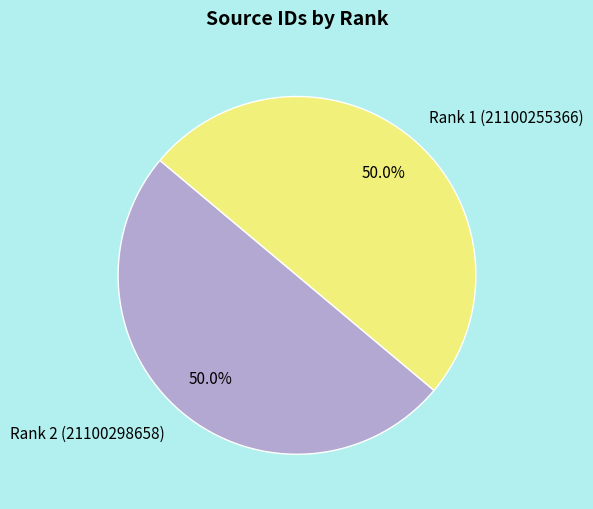

What is the ratio of the value at Rank 2 (21100298658) to the value at Rank 1 (21100255366)?

1.0